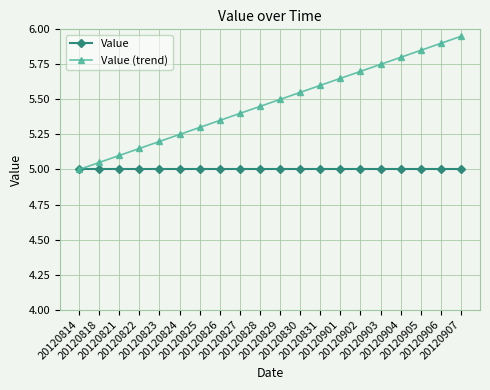

Rank the series by their average value, from highest to lowest.

Value (trend), Value